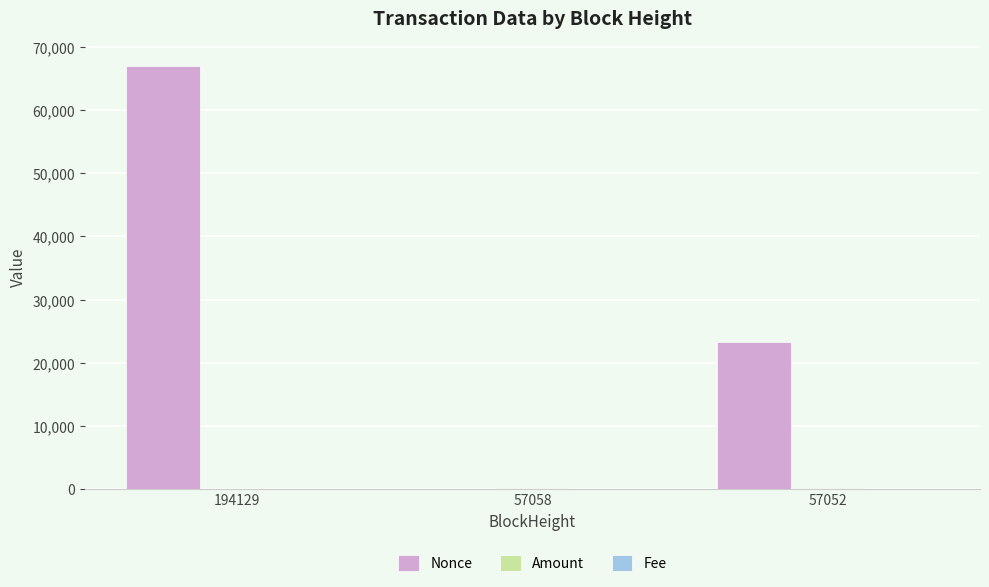

The value of Nonce at 57052 is 23282.0. True or false?

True